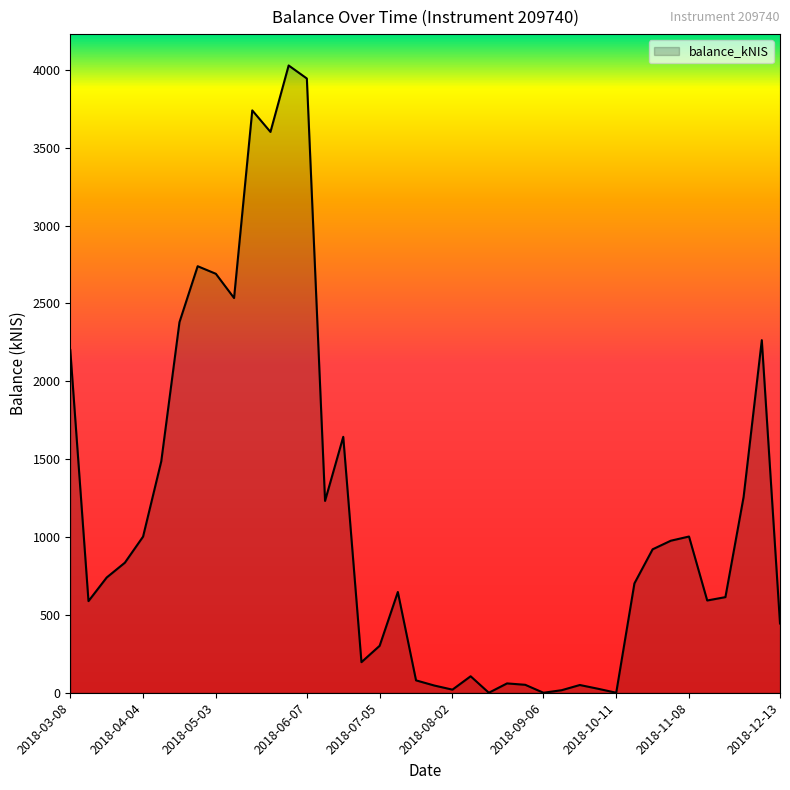

How many values exceed 740?

20